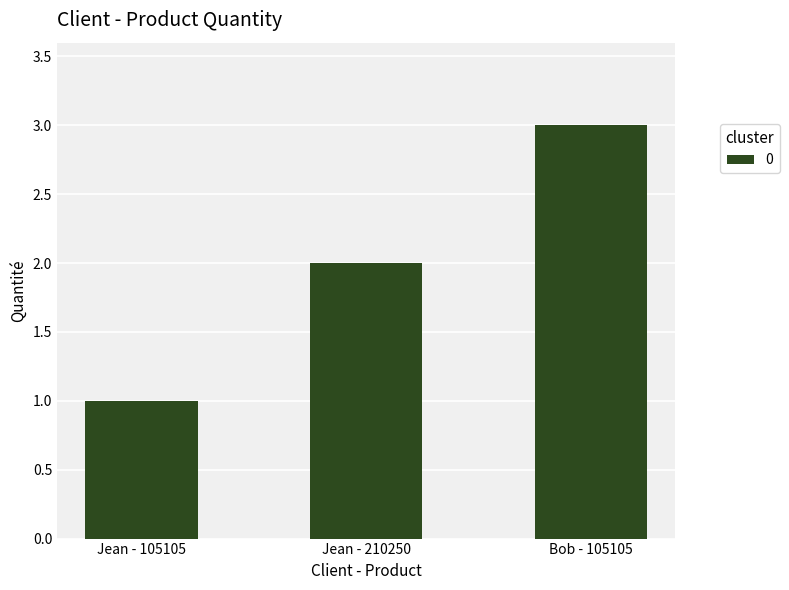

Is it true that the value at Jean - 105105 is 1?

True